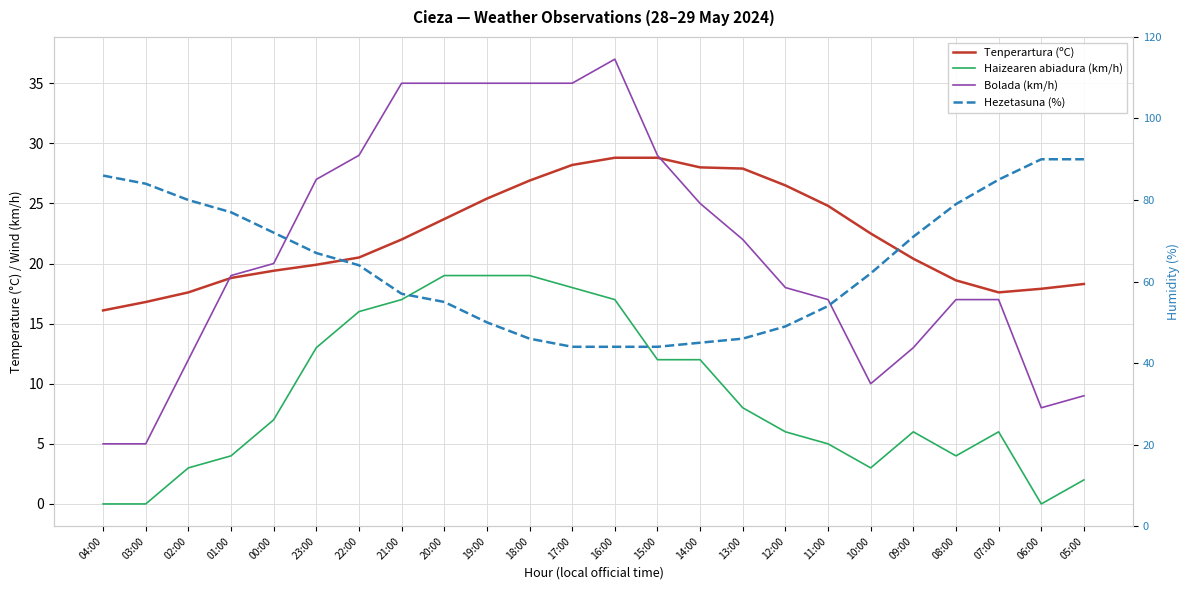

What is the minimum value for Bolada (km/h)?

5.0